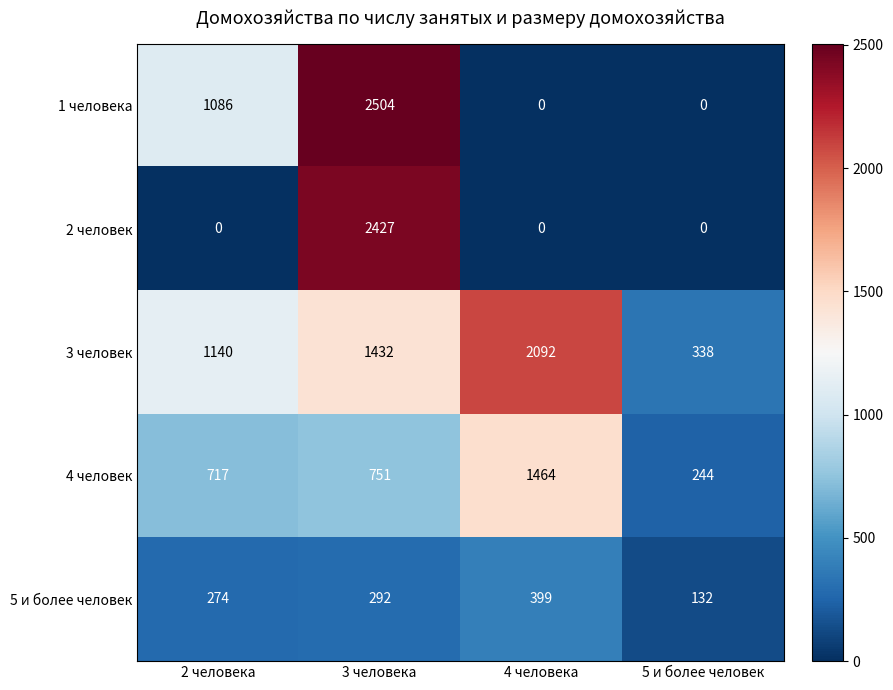

What is the difference between the maximum and minimum values in the 1 человека series?

2504